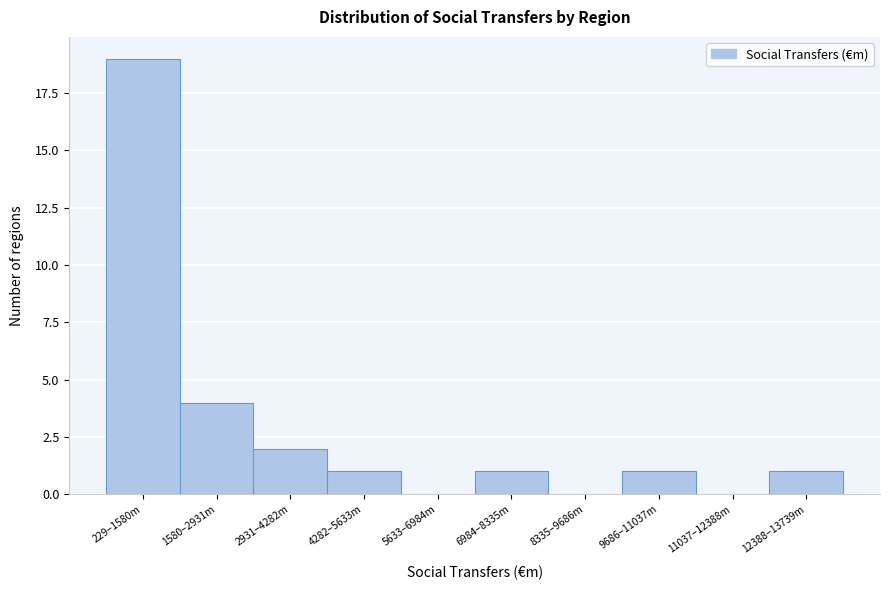

Reading right to left, extract all data points from this chart.

12388–13739m=1	11037–12388m=0	9686–11037m=1	8335–9686m=0	6984–8335m=1	5633–6984m=0	4282–5633m=1	2931–4282m=2	1580–2931m=4	229–1580m=19